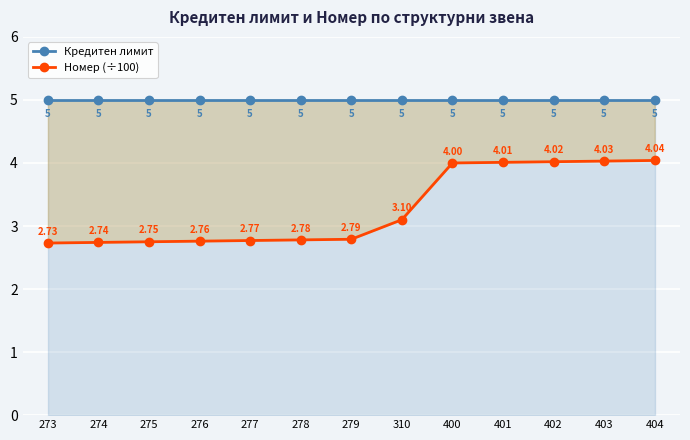

What are all the series names shown in the legend?

Кредитен лимит, Номер (÷100)